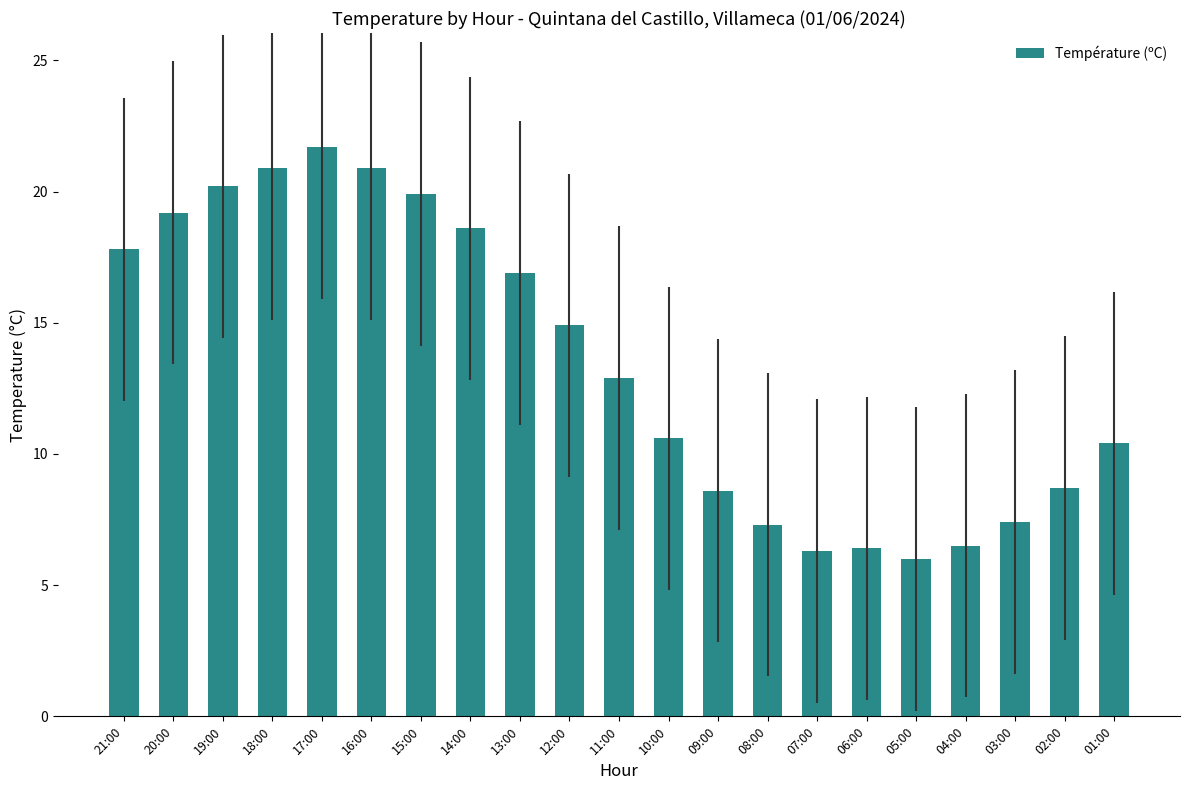

What is the difference between the maximum and minimum values?

15.7